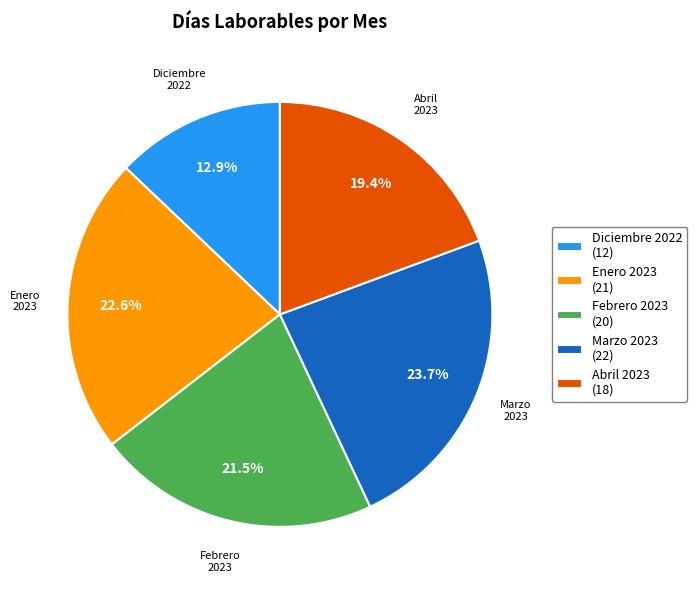

Approximately how many times larger is the value at Febrero 2023 compared to Enero 2023?

1.0